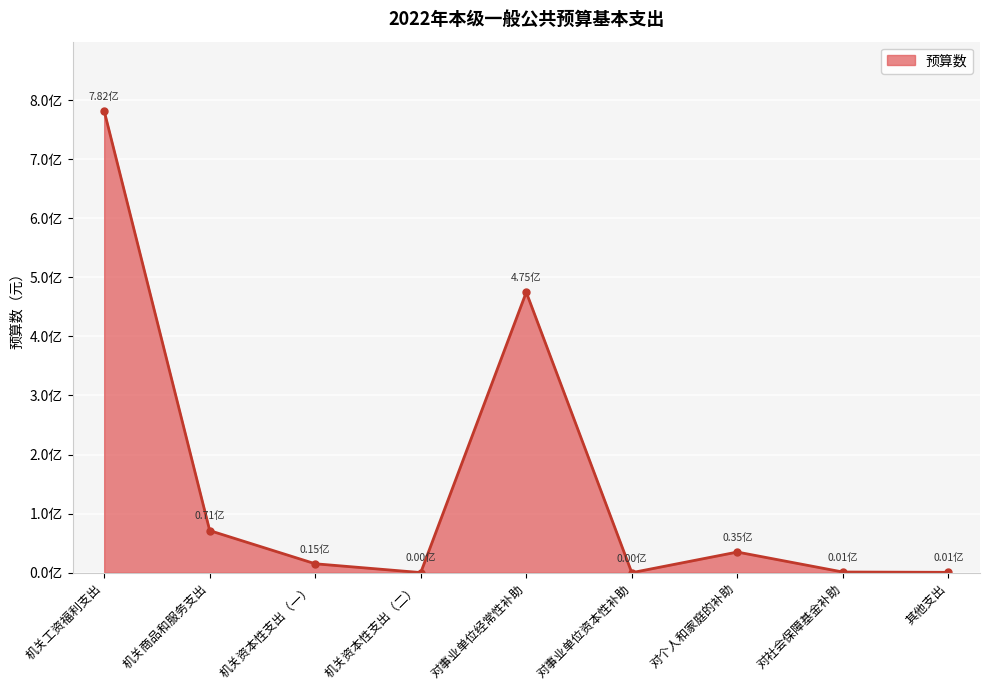

Is it true that the value at 对个人和家庭的补助 is 59563927.4?

False